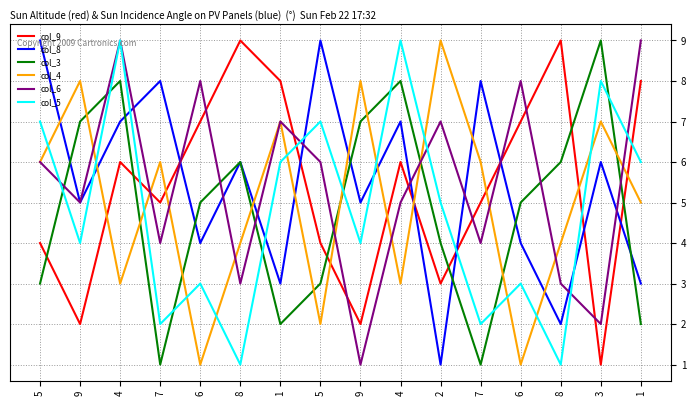

What is the average value of the col_4 series?

5